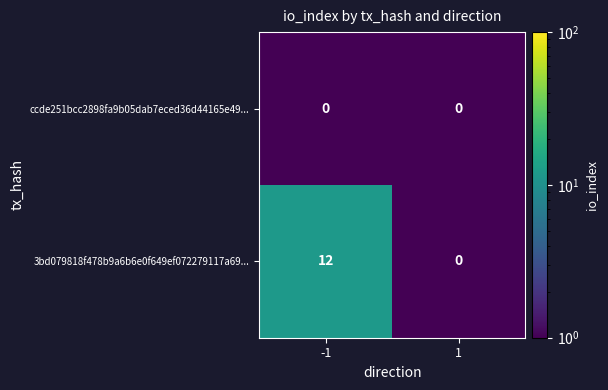

What is the total value across all series at -1?

12